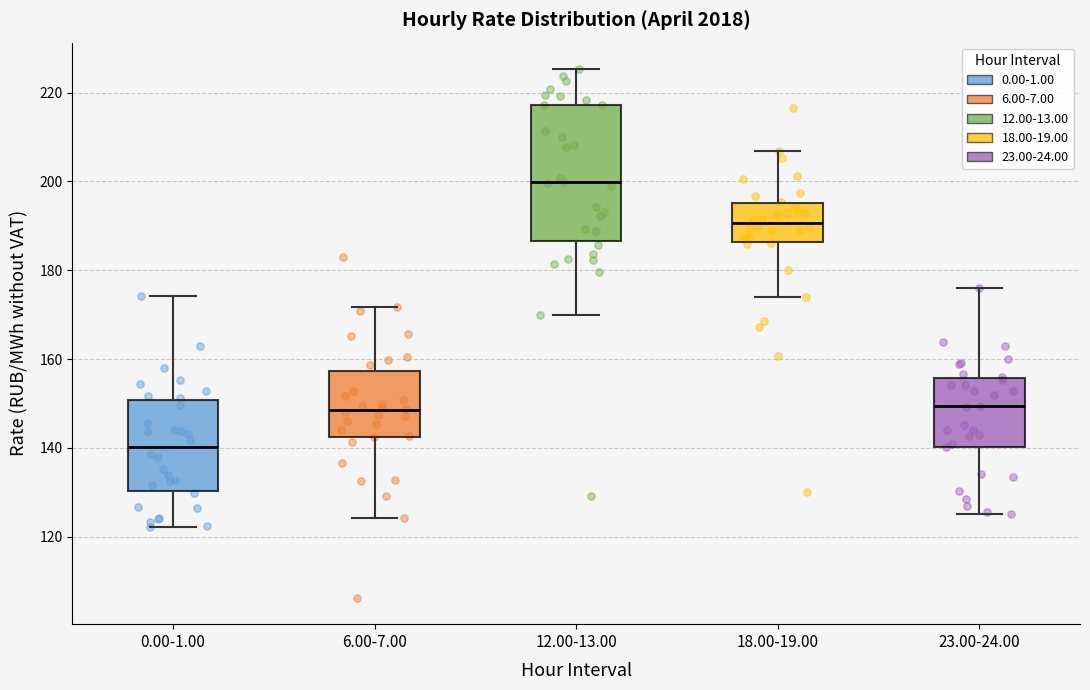

Reading left to right, read every box against the y-axis: the position of its median line, the range the box covers, and the ends of its whiskers. The values are not printed on the chart, so give them approximately, as read against the axis.

0.00-1.00: median 140, box 130 to 150, whiskers 122 to 174
6.00-7.00: median 148, box 142 to 158, whiskers 124 to 172
12.00-13.00: median 200, box 186 to 218, whiskers 170 to 226
18.00-19.00: median 190, box 186 to 196, whiskers 174 to 206
23.00-24.00: median 150, box 140 to 156, whiskers 126 to 176